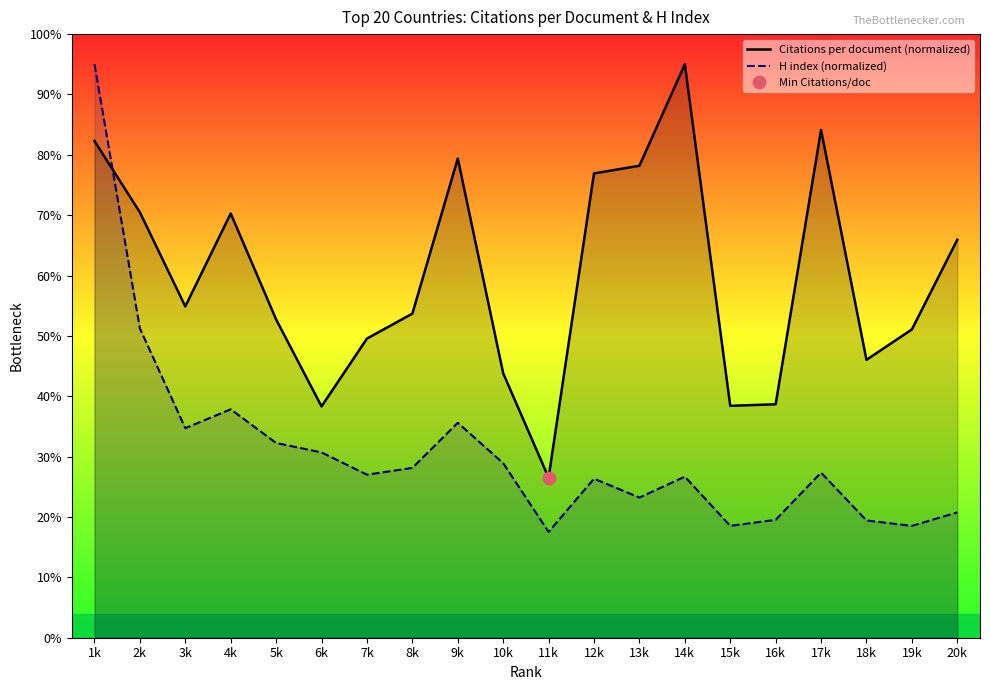

Which series contains the lowest Y value?

H index (normalized)